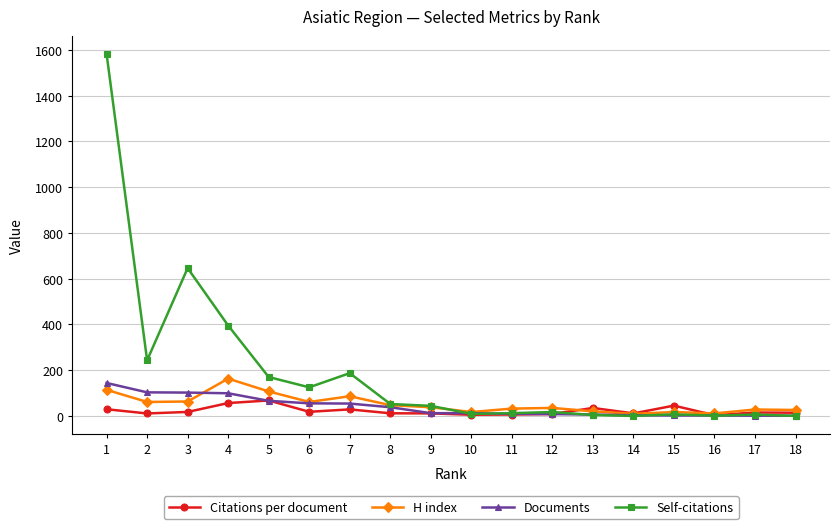

The value of Self-citations at 14 is 649.9. True or false?

False